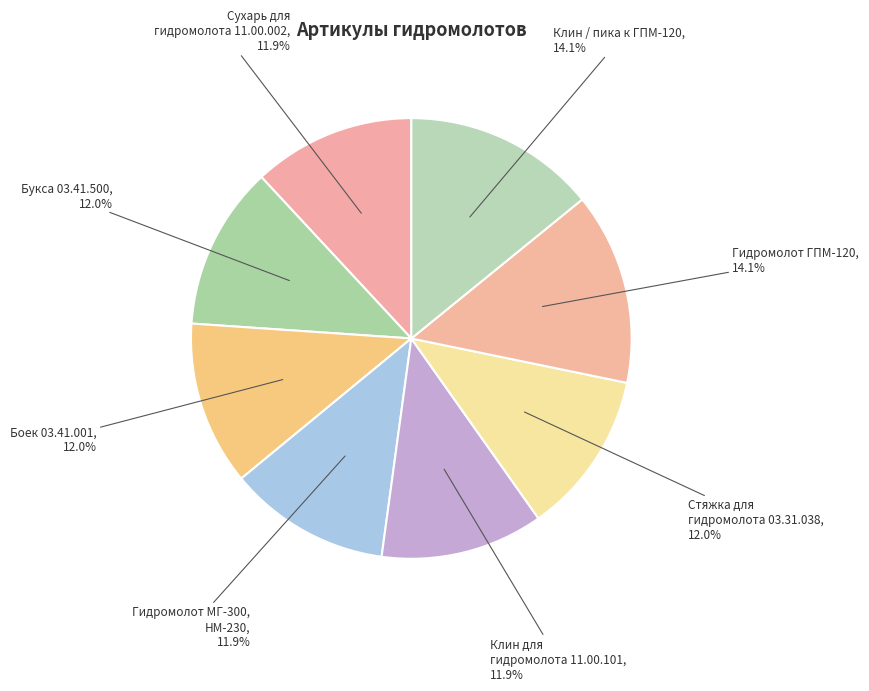

Do Стяжка для гидромолота 03.31.038 and Клин для гидромолота 11.00.101 together represent more than half of the pie?

No